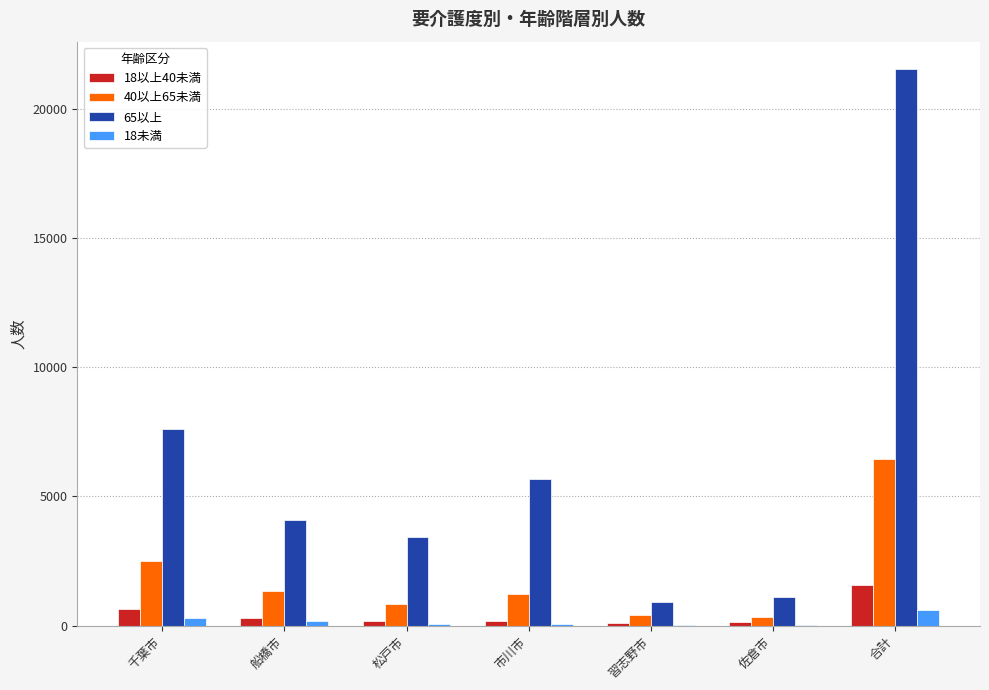

True or false: 40以上65未満 has a value of 847 at 松戸市.

True